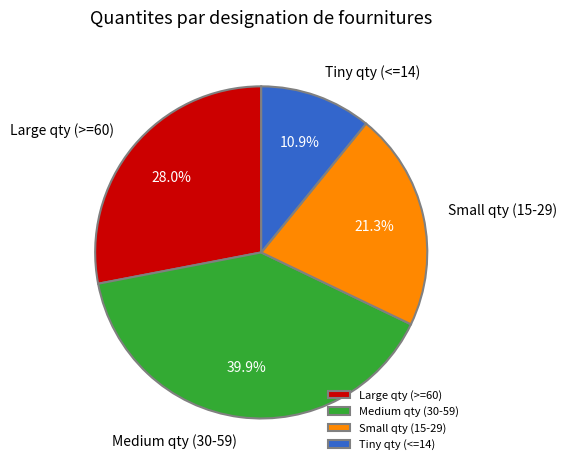

Does Small qty (15-29) represent more than half of the total?

No